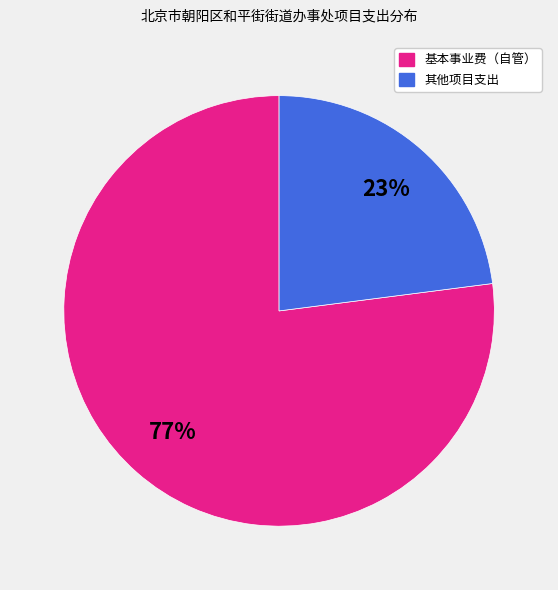

Between 其他项目支出 and 基本事业费（自管）, which is larger?

基本事业费（自管）